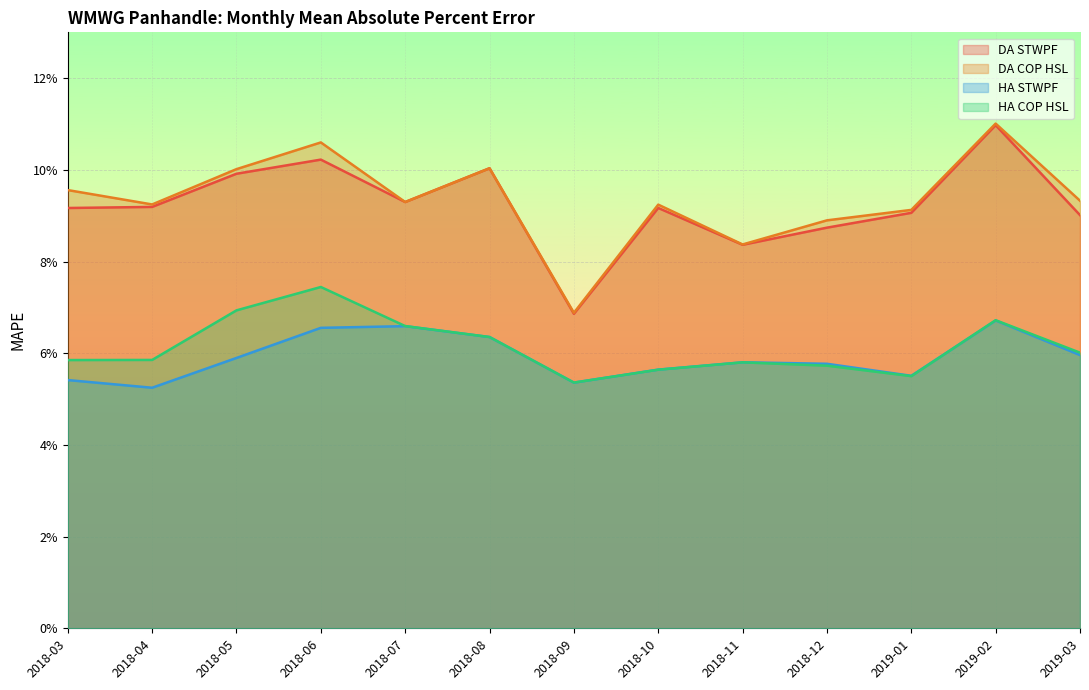

Between which two adjacent categories do HA COP HSL and HA STWPF first intersect?

2018-07 and 2018-08